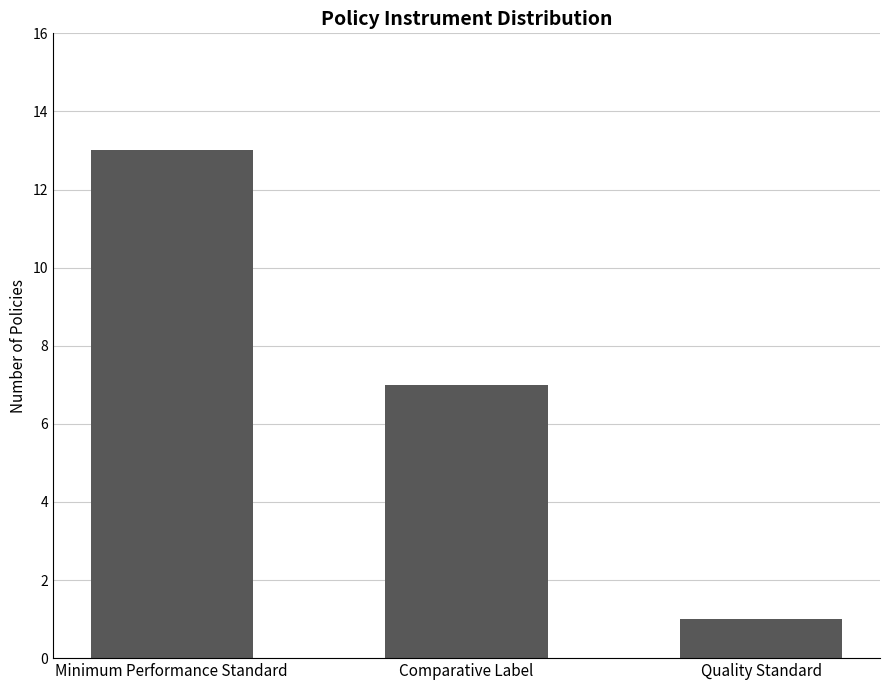

What is the approximate value at Comparative Label?

7